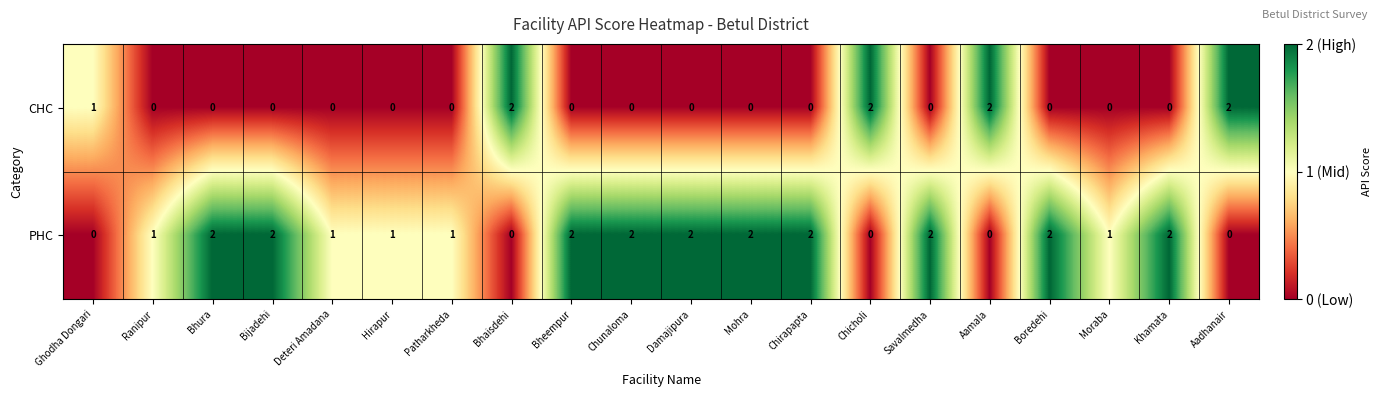

True or false: CHC has a value of 2 at Chicholi.

True